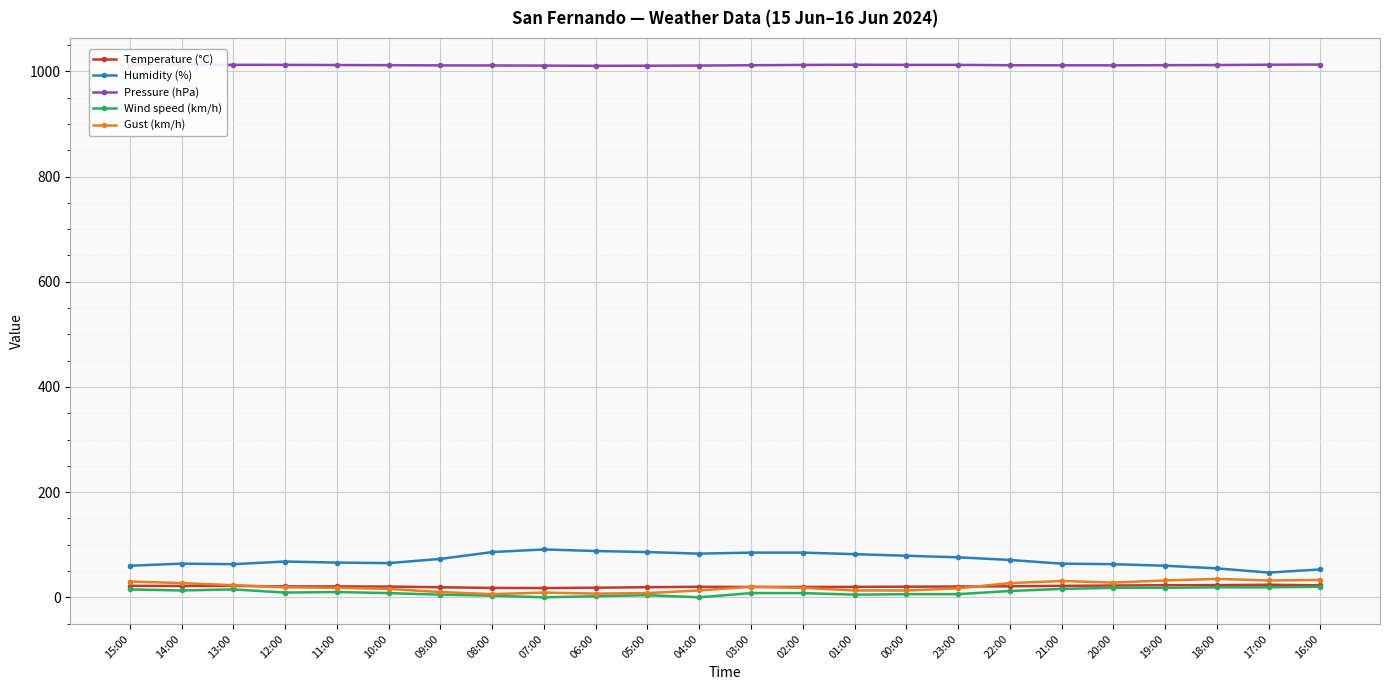

Which series has the largest total across all categories?

Pressure (hPa)